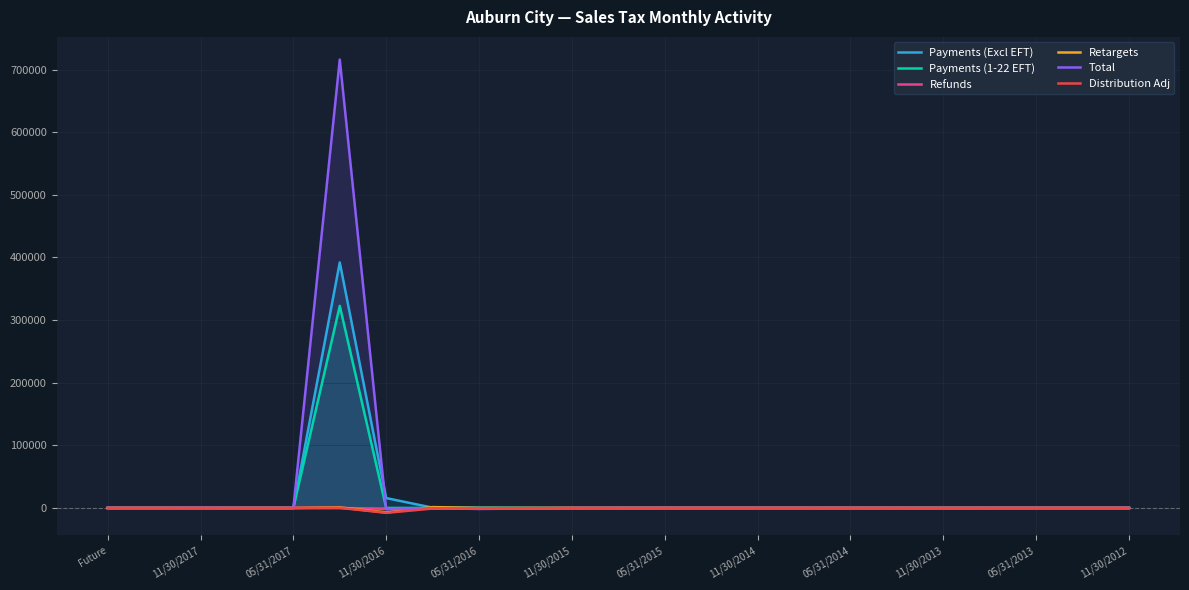

What is the maximum value shown in the chart?

715957.7